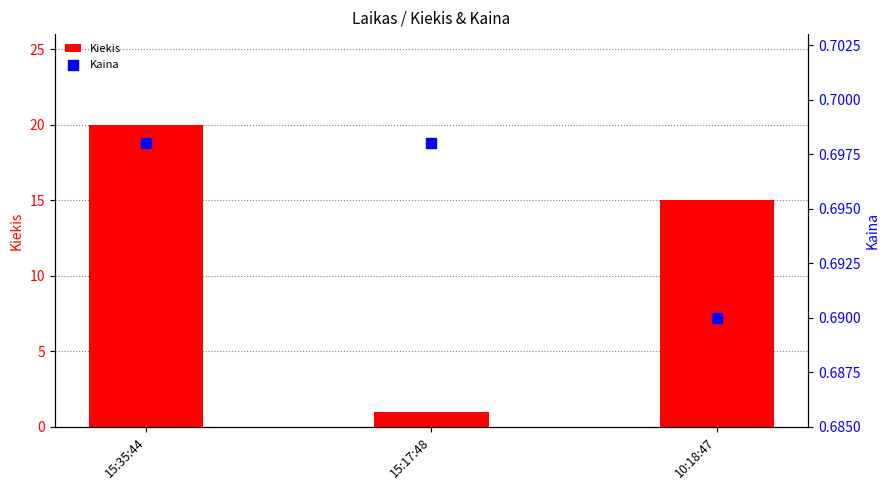

Which series has the largest total across all categories?

Kiekis